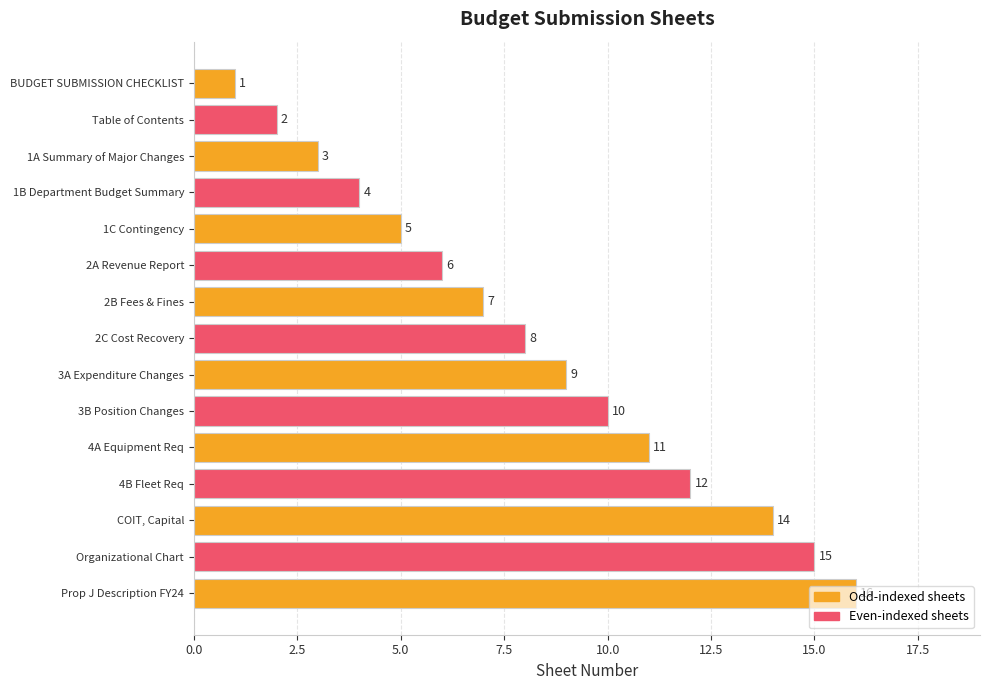

What is the difference between the second highest and second lowest values?

13